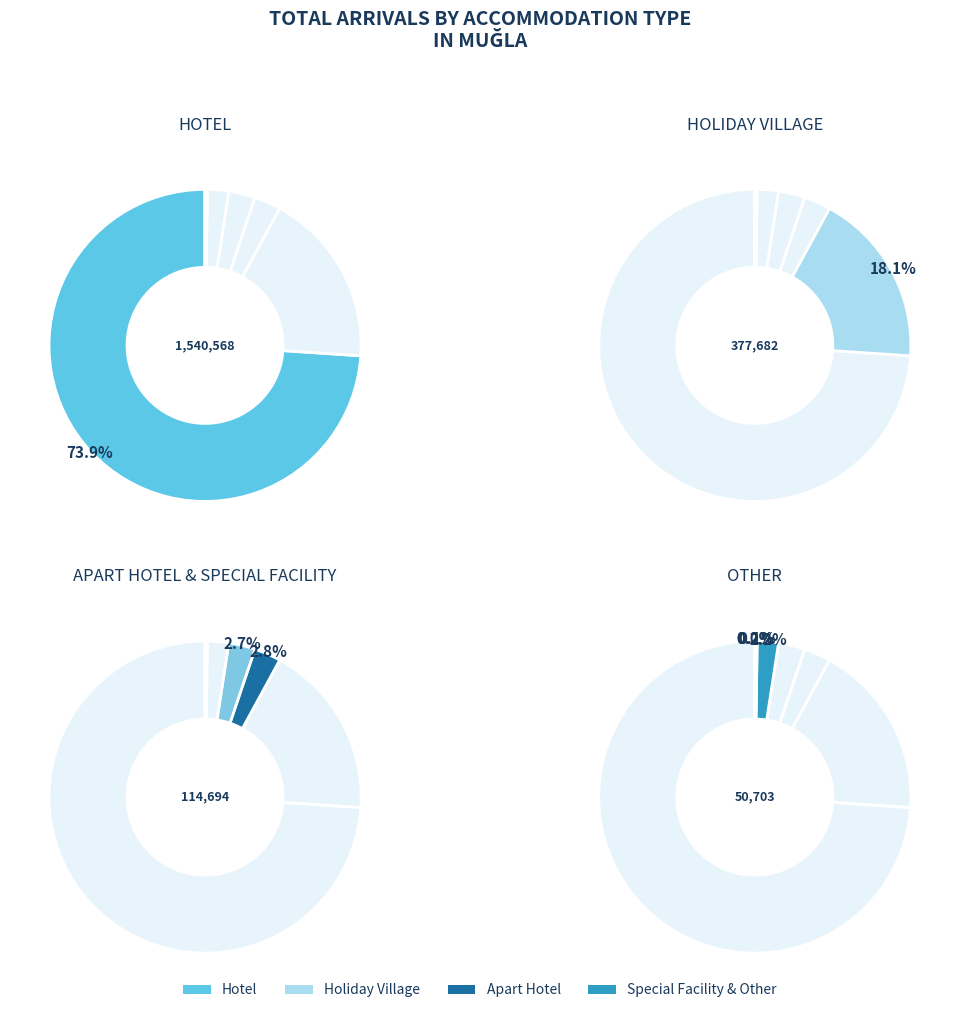

What is the largest slice in the pie chart?

Hotel